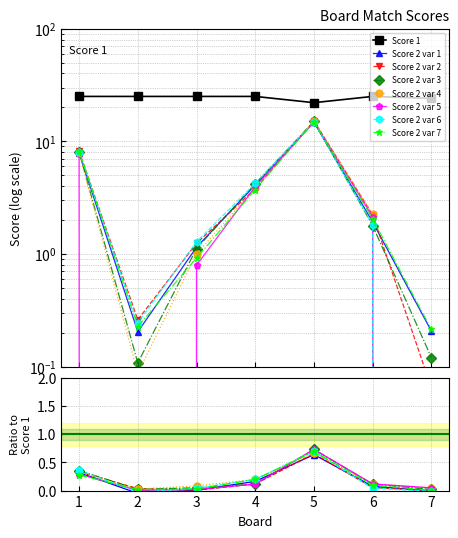

True or false: Score 1 and Score 2 cross at least once.

False